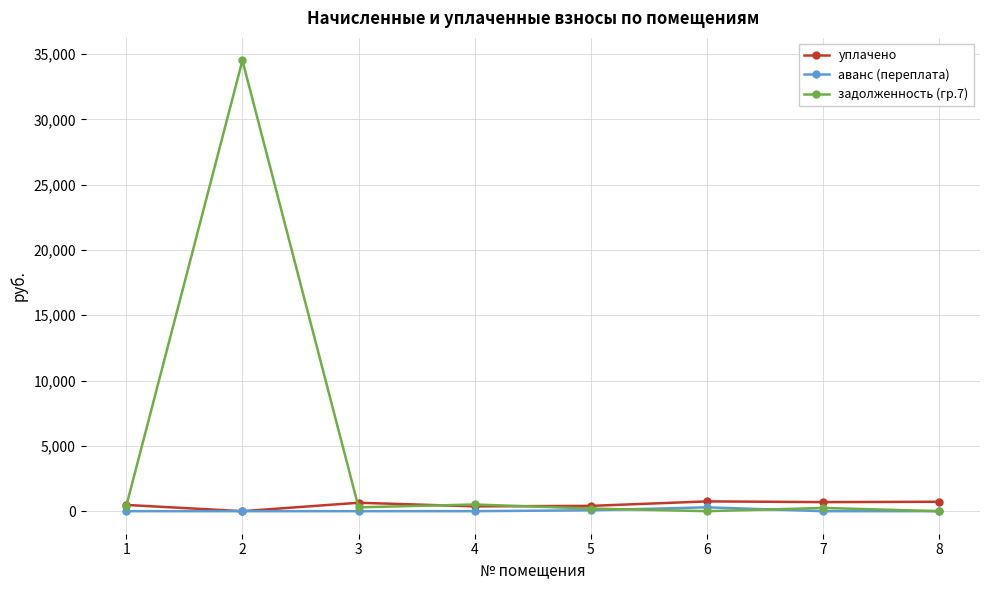

Which series has the largest total across all categories?

задолженность (гр.7)